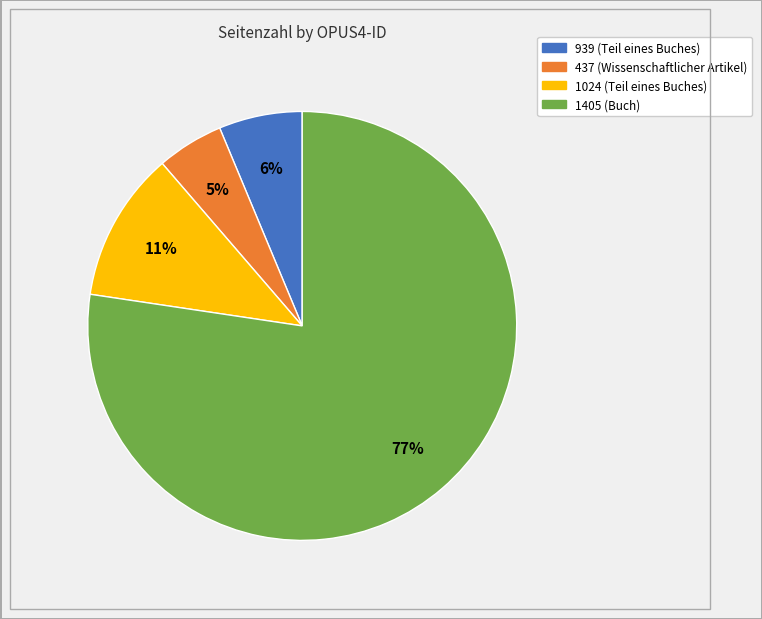

Which has a higher value, 939 (Teil eines Buches) or 1405 (Buch)?

1405 (Buch)